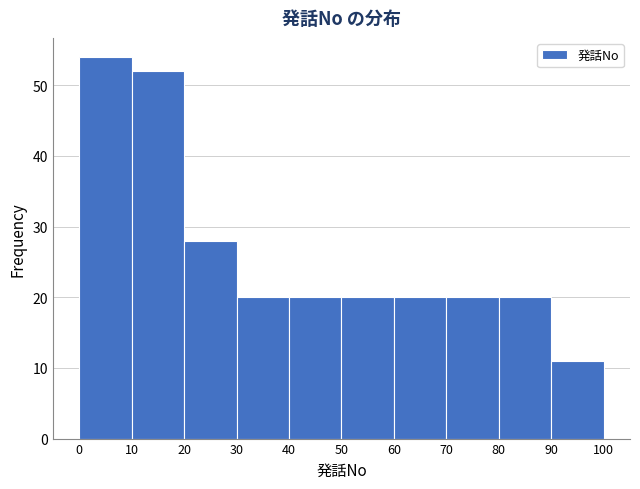

Reading left to right, transcribe this chart: for each bar, give the range it covers on the x-axis and its height. The values are not printed on the chart, so give them approximately, as read against the axis.

0 to 10: 54
10 to 20: 52
20 to 30: 28
30 to 40: 20
40 to 50: 20
50 to 60: 20
60 to 70: 20
70 to 80: 20
80 to 90: 20
90 to 100: 11